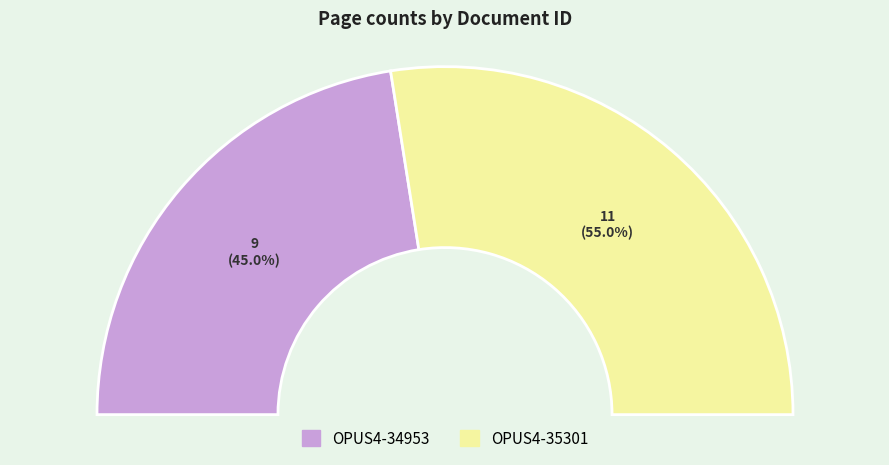

How many slices are in this pie chart?

2